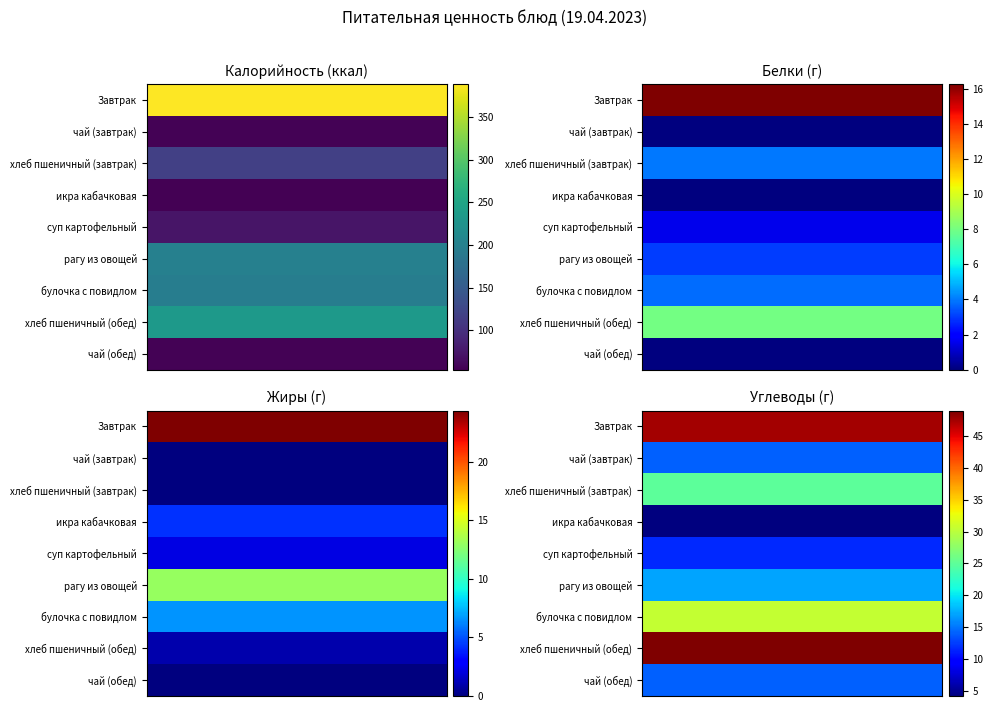

Which series has the largest range (max minus min)?

Завтрак